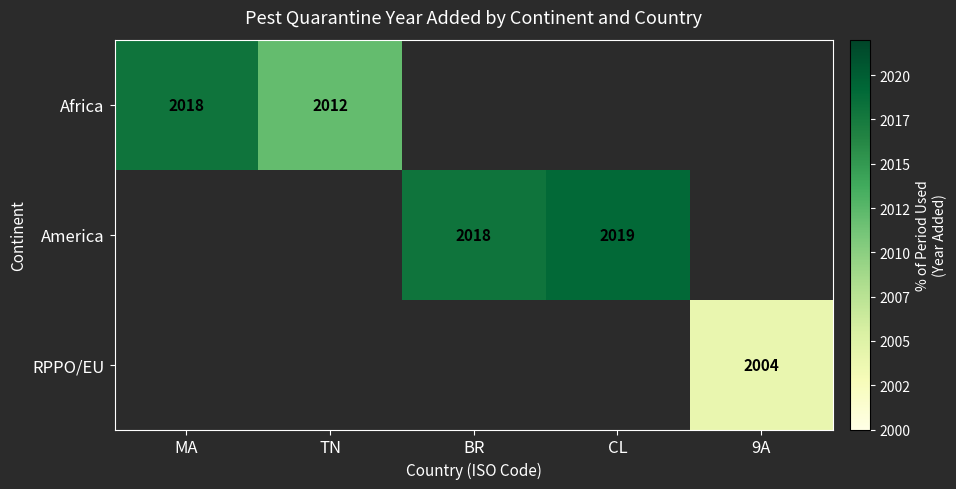

The value of RPPO/EU at 9A is 1278. True or false?

False